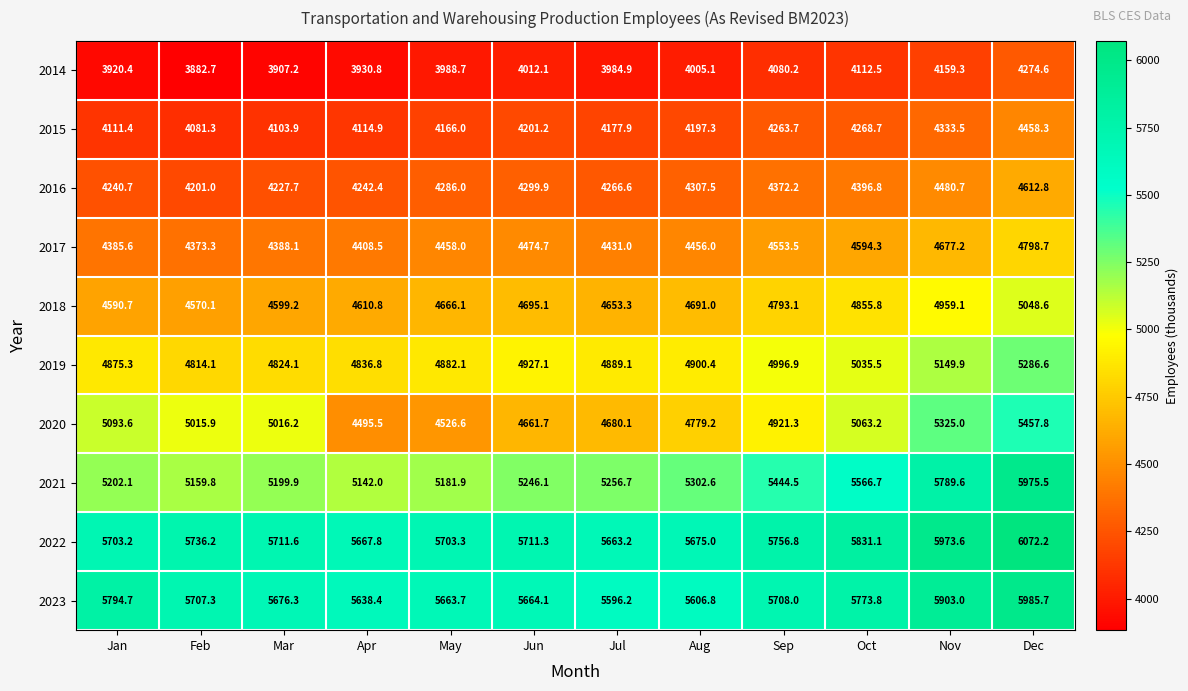

What is the total value across all series at Jan?

47917.7